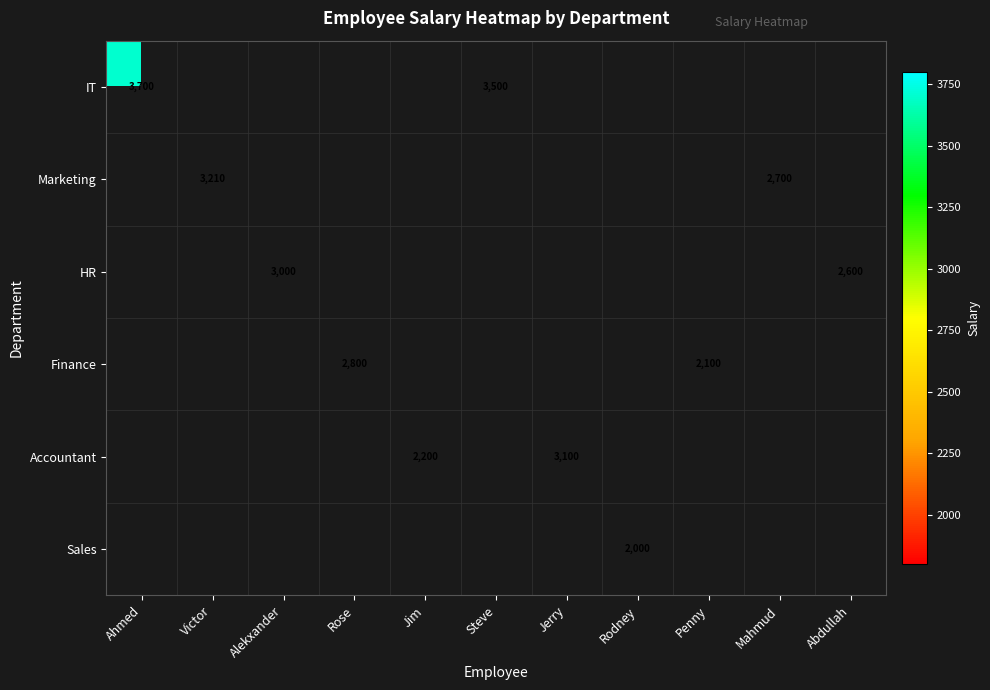

How many values in Finance are above zero?

2